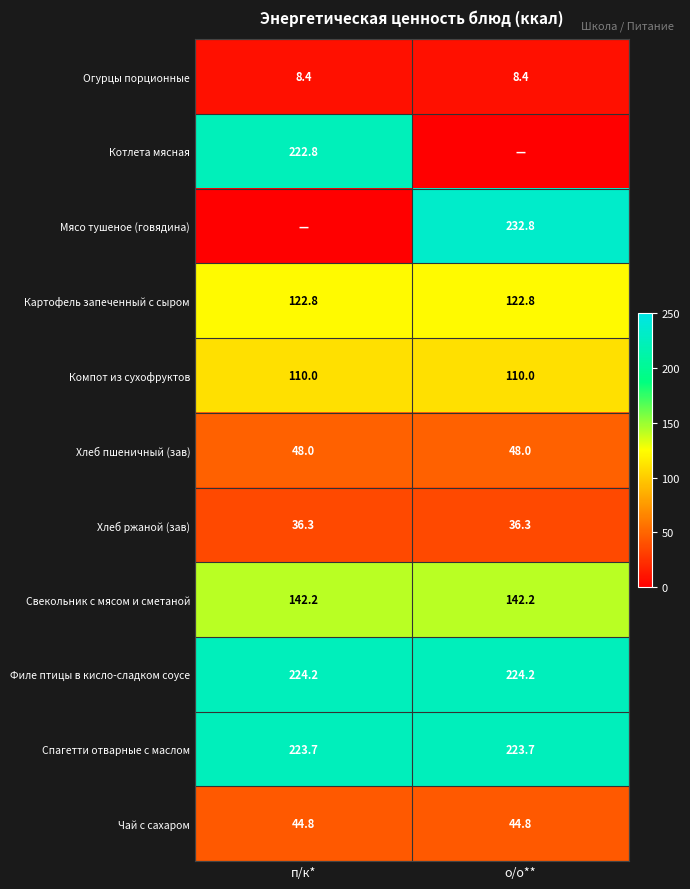

What is the average value of the Хлеб ржаной (зав) series?

36.3